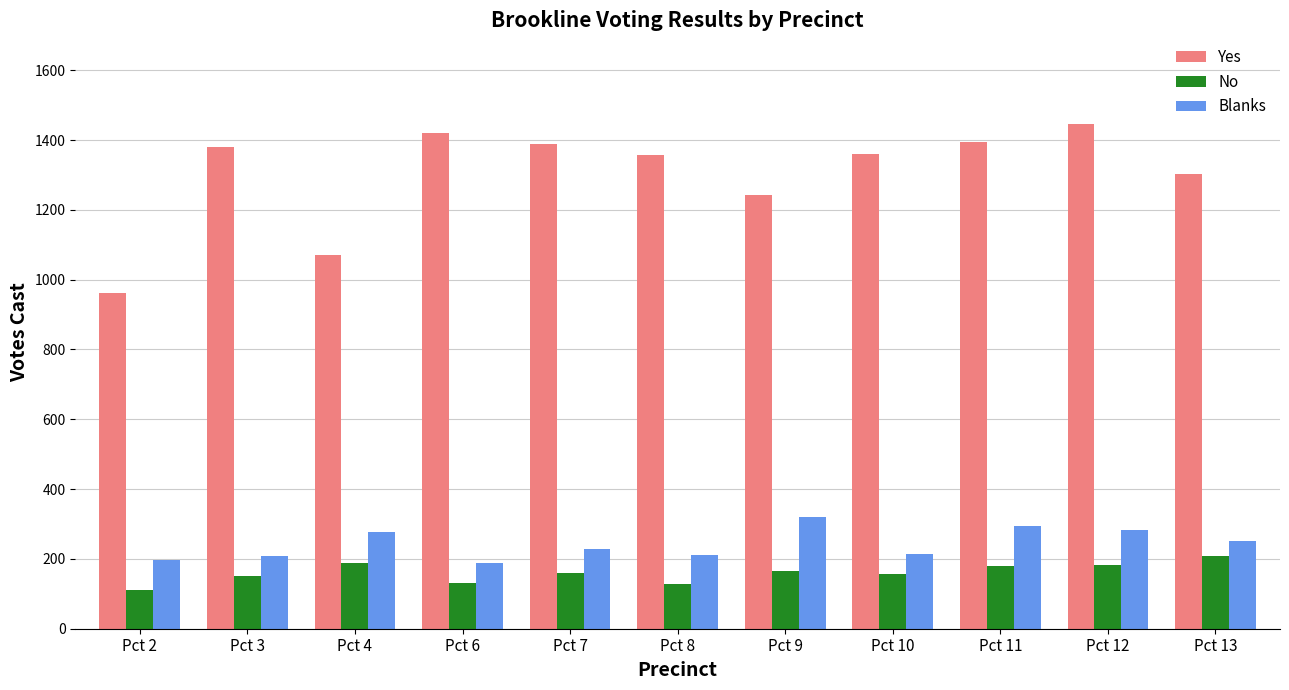

What is the difference between the highest and lowest values at Pct 8?

1228